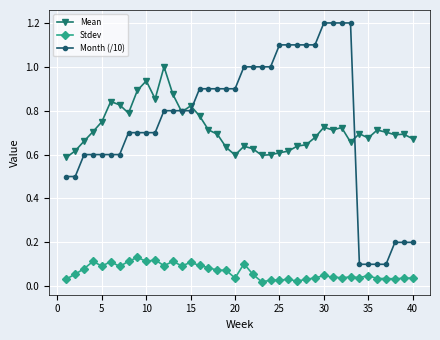

How many categories are shown in the chart?

40